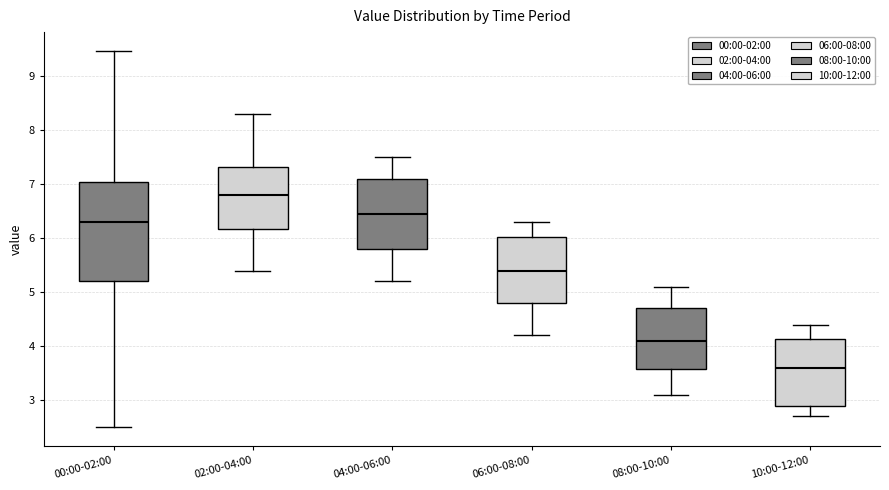

Where is the lower edge of the box for 04:00-06:00 on the y-axis? The values are not printed on the chart, so give them approximately, as read against the axis.

5.8